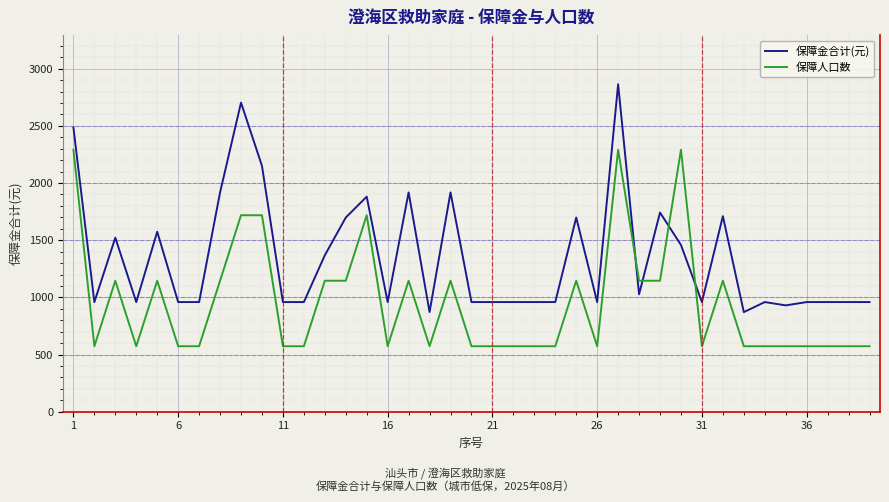

Which series ends up on top after the final intersection of 保障人口数 and 保障金合计(元)?

保障金合计(元)